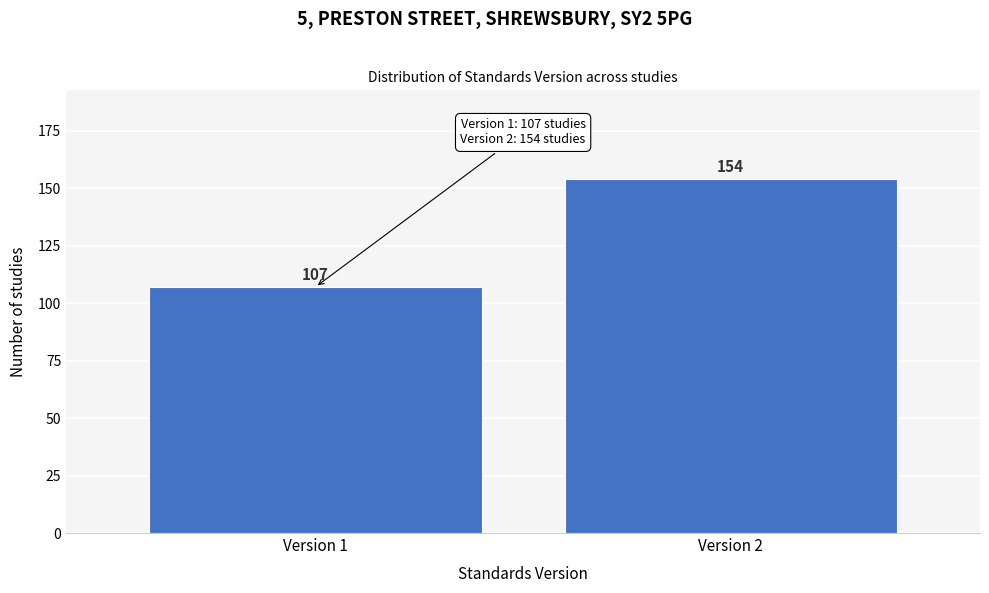

Reading left to right, list all the values displayed in this chart.

Version 1=107	Version 2=154